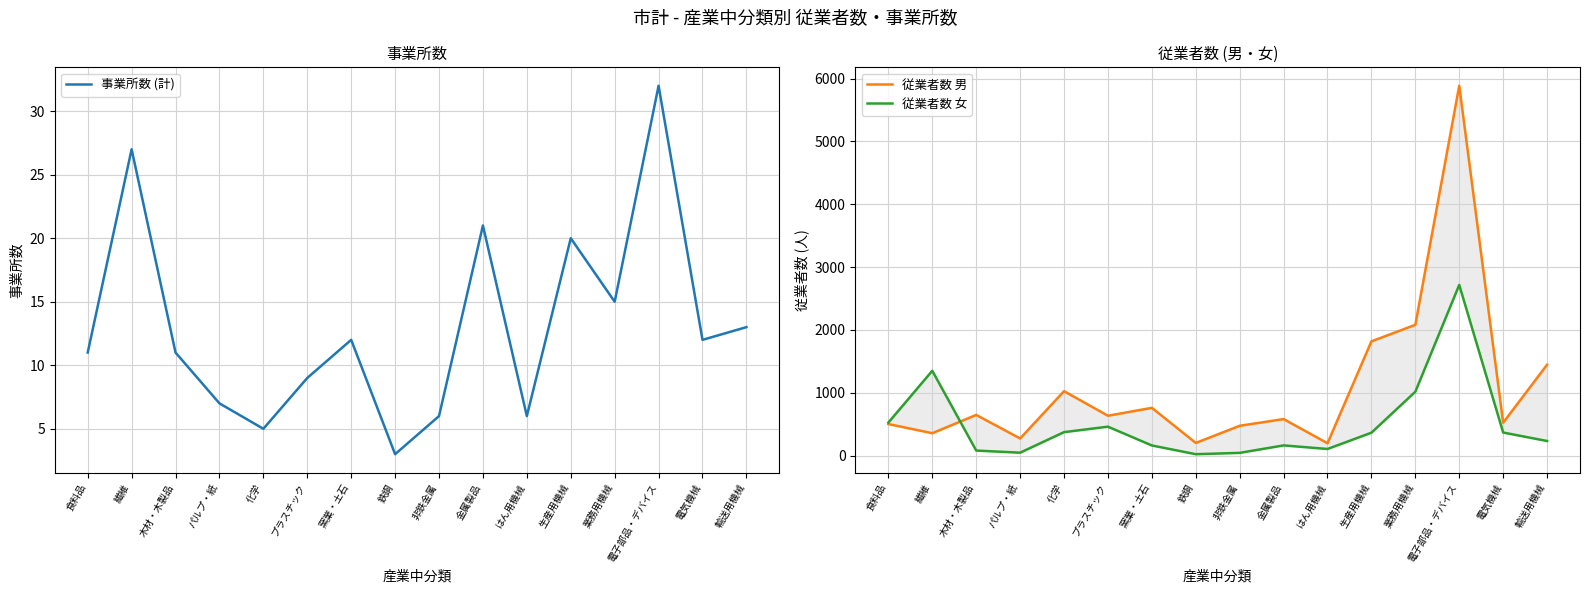

What value does the 従業者数 女 series have at はん用機械, to the nearest 50?

100